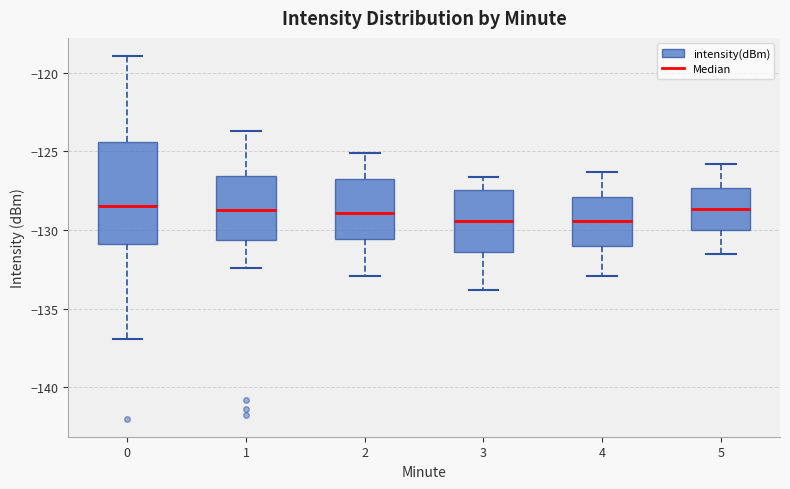

Reading left to right, read every box against the y-axis: the position of its median line, the range the box covers, and the ends of its whiskers. The values are not printed on the chart, so give them approximately, as read against the axis.

0: median -128.5, box -131.0 to -124.5, whiskers -137.0 to -119.0
1: median -128.5, box -130.5 to -126.5, whiskers -132.5 to -123.5
2: median -129.0, box -130.5 to -126.5, whiskers -133.0 to -125.0
3: median -129.5, box -131.5 to -127.5, whiskers -134.0 to -126.5
4: median -129.5, box -131.0 to -128.0, whiskers -133.0 to -126.5
5: median -128.5, box -130.0 to -127.5, whiskers -131.5 to -126.0